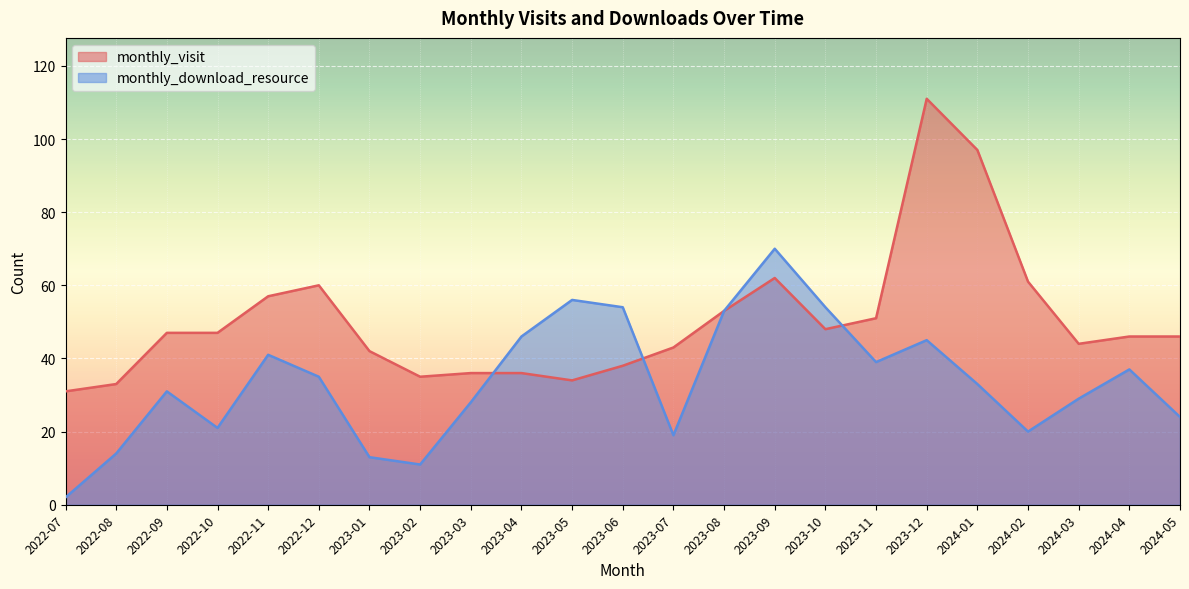

Where do monthly_visit and monthly_download_resource first cross each other?

2023-03 and 2023-04